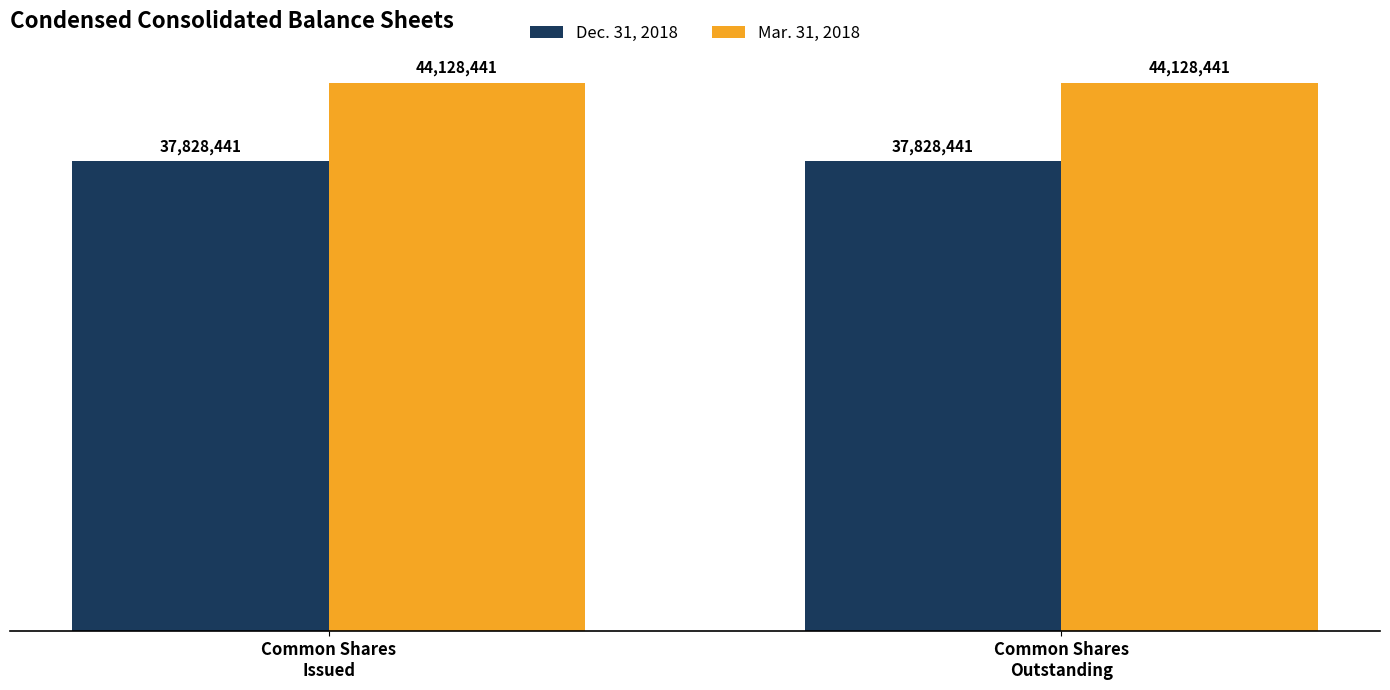

Rank the series at Common Shares
Outstanding from lowest to highest value.

Dec. 31, 2018, Mar. 31, 2018